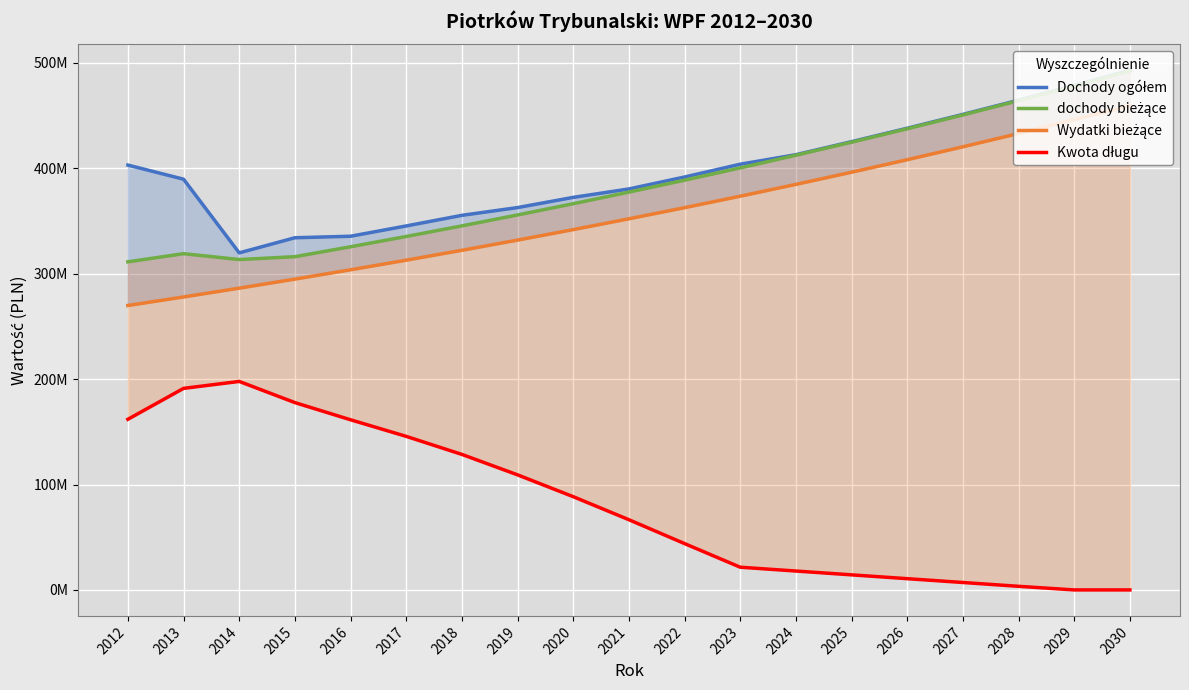

What is the difference between the Dochody ogółem values at 2018 and 2027?

95774517.0